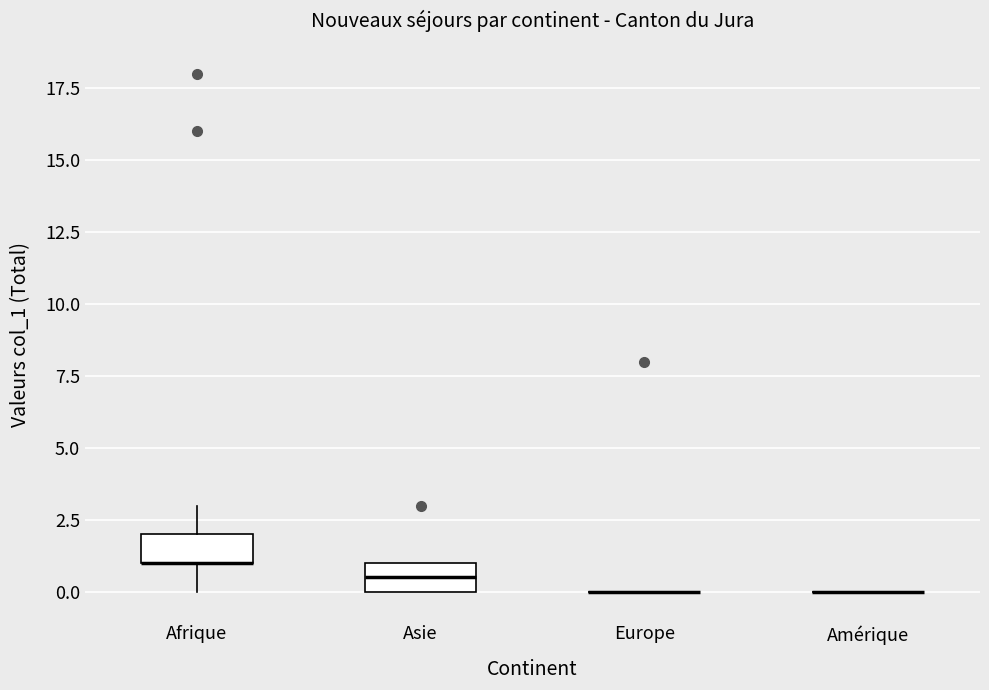

Reading left to right, transcribe this box plot: for each box, give where its median line is, the range the box spans, and where its two whiskers end, as read against the y-axis. The values are not printed on the chart, so give them approximately, as read against the axis.

Afrique: median 1.0 (drawn on the box's lower edge), box 1.0 to 2.0, whiskers 0.0 to 3.0
Asie: median 0.5, box 0.0 to 1.0, whiskers 0.0 to 1.0
Europe: box collapsed to a line at 0.0, whiskers 0.0 to 0.0
Amérique: box collapsed to a line at 0.0, whiskers 0.0 to 0.0